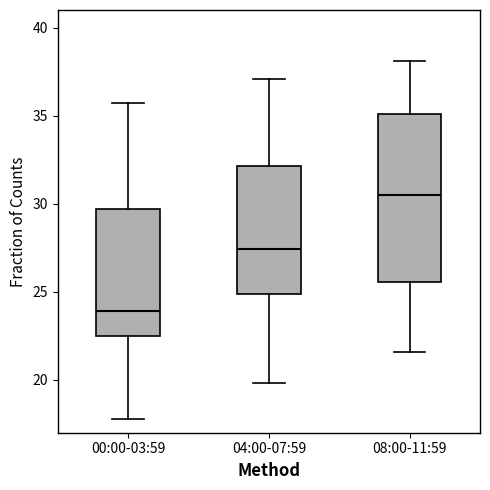

Reading left to right, transcribe this box plot: for each box, give where its median line is, the range the box spans, and where its two whiskers end, as read against the y-axis. The values are not printed on the chart, so give them approximately, as read against the axis.

00:00-03:59: median 24.0, box 22.5 to 29.5, whiskers 18.0 to 35.5
04:00-07:59: median 27.5, box 25.0 to 32.0, whiskers 20.0 to 37.0
08:00-11:59: median 30.5, box 25.5 to 35.0, whiskers 21.5 to 38.0